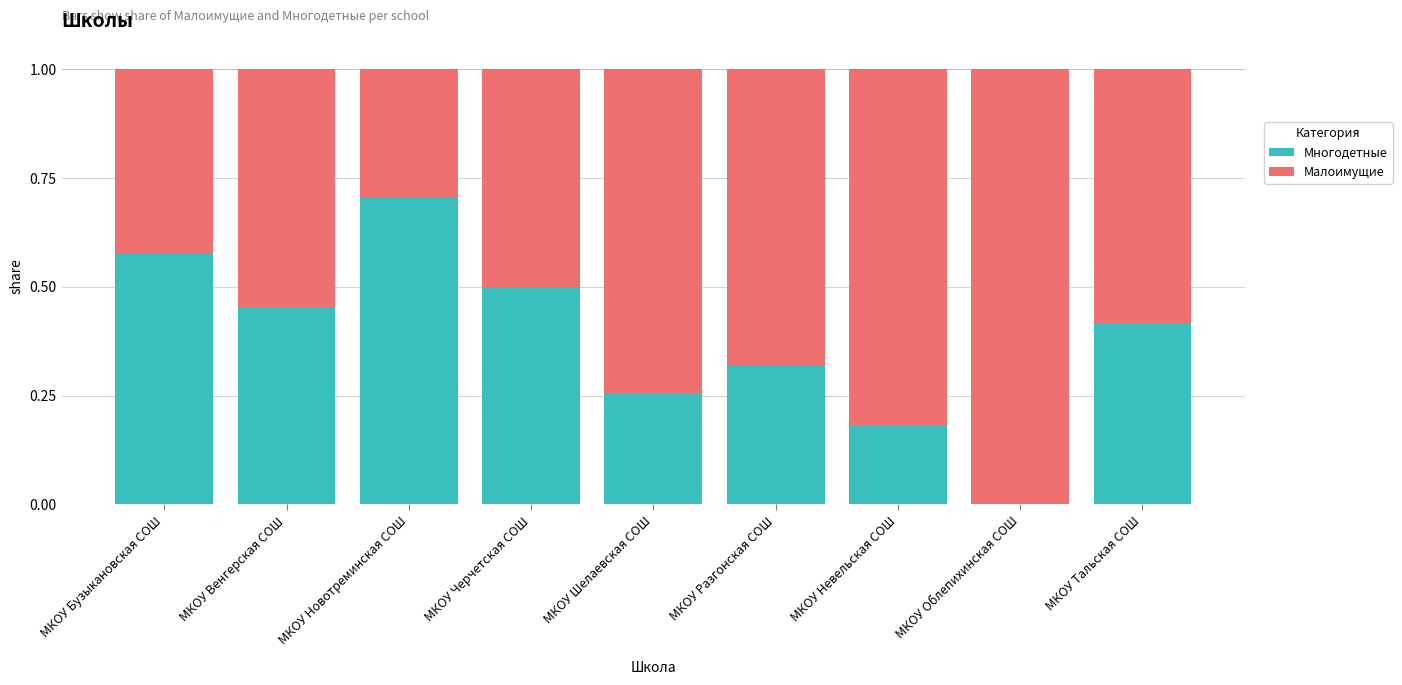

What is the total value across all series at МКОУ Черчетская СОШ?

1.0